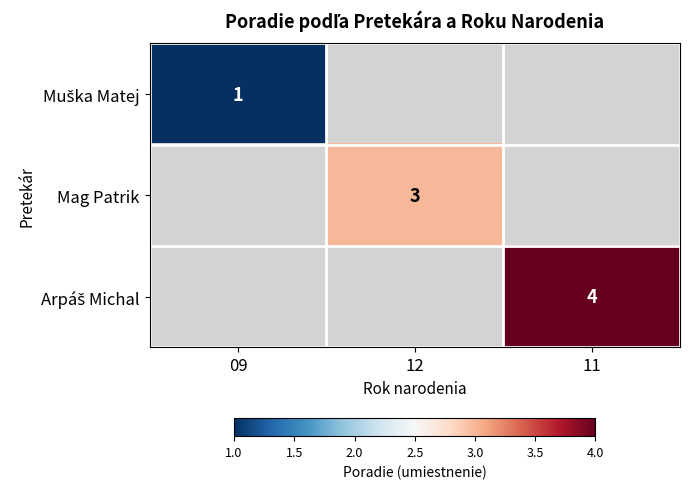

The value of Mag Patrik at 12 is 2. True or false?

False